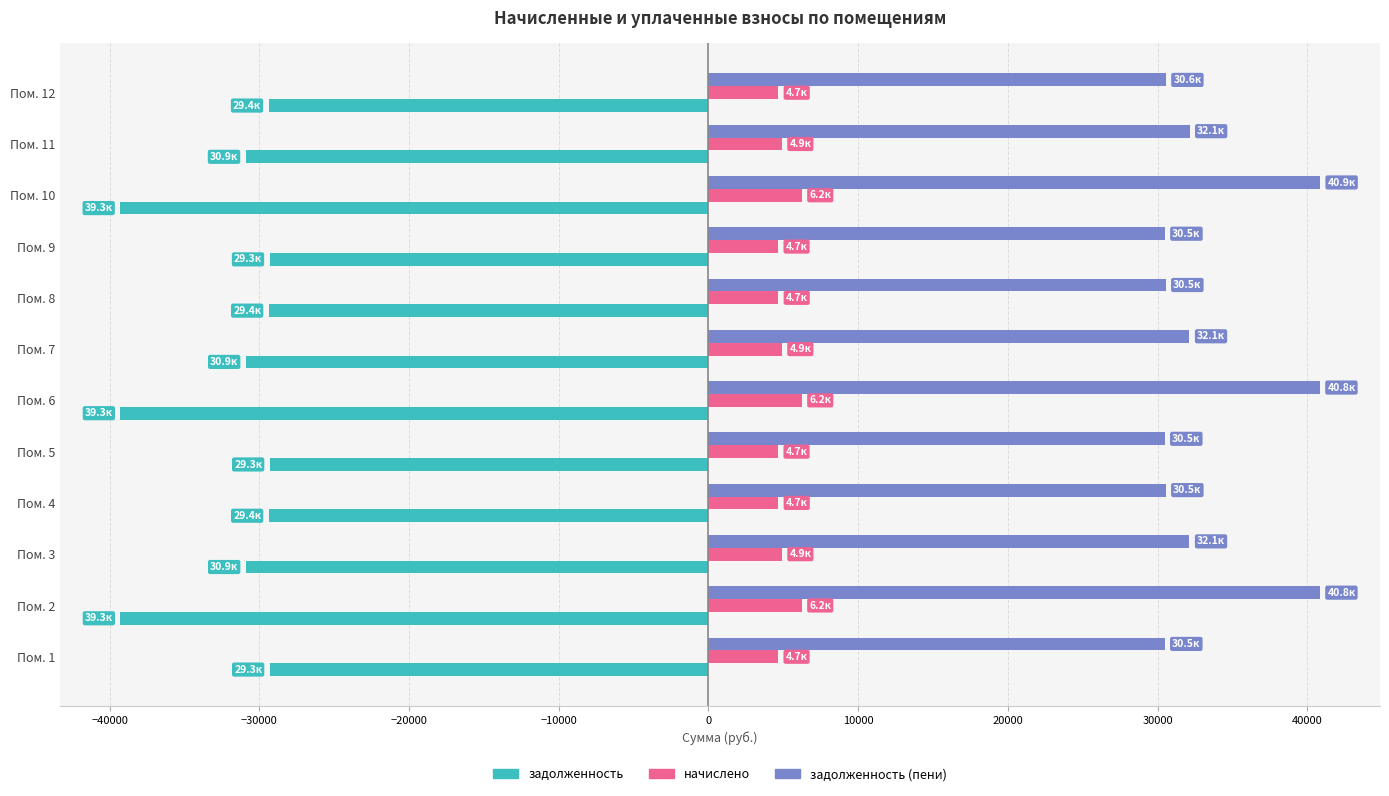

What is the sum of all задолженность values?

-386671.2